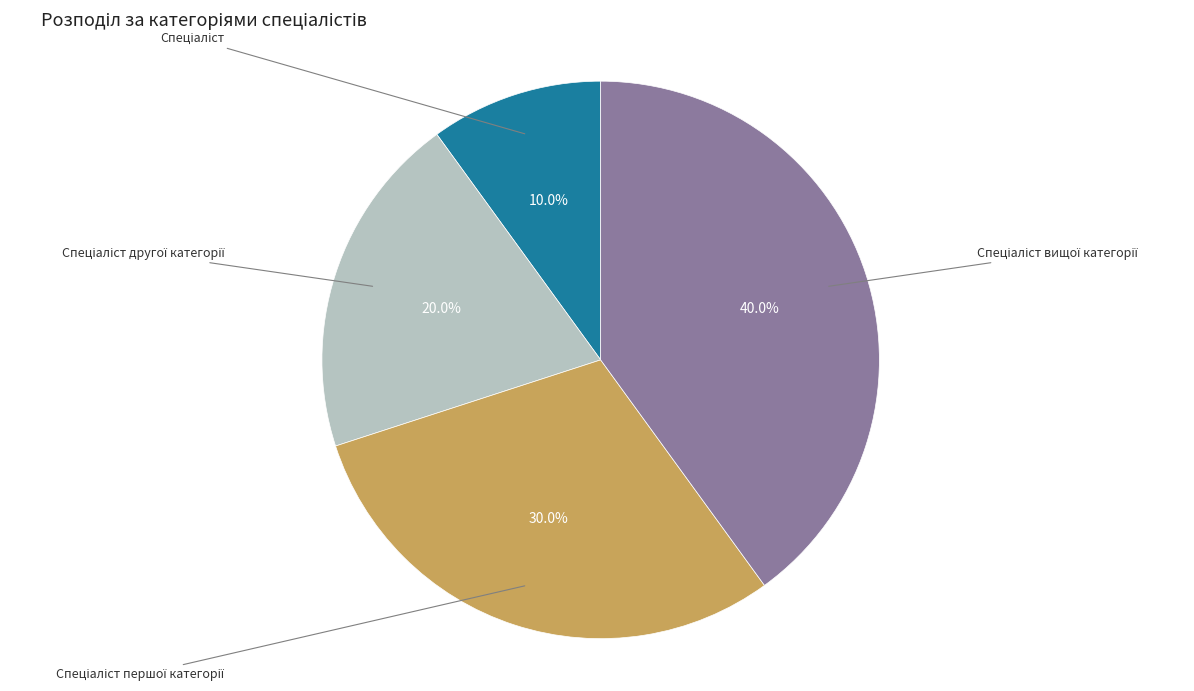

Is there a majority slice in this chart?

No